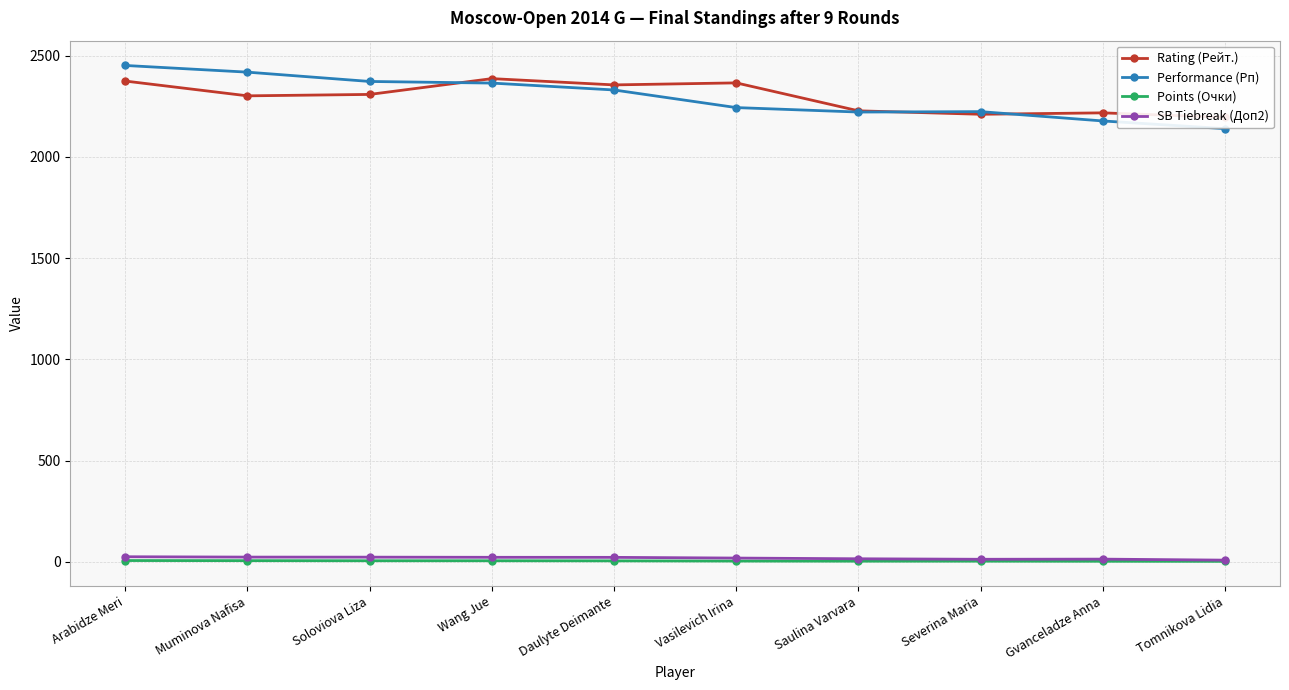

Between Wang Jue and Severina Maria, which series saw the biggest shift?

Rating (Рейт.)